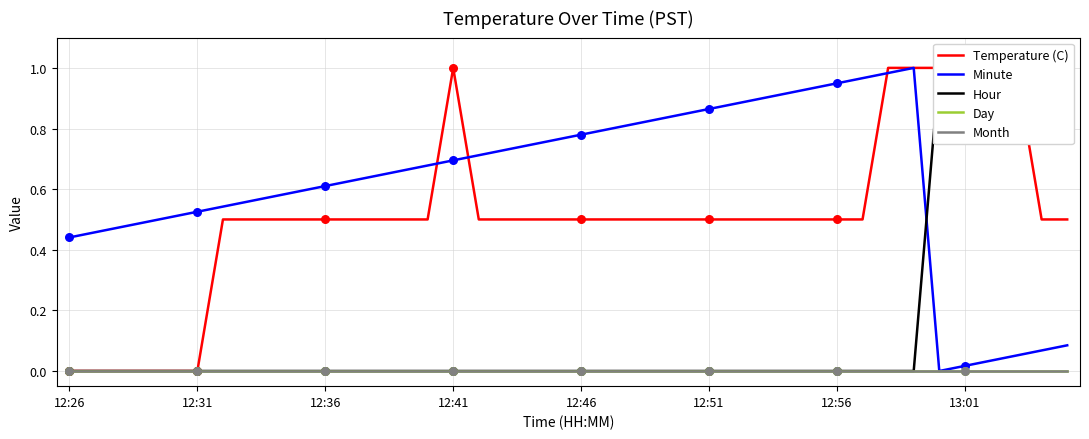

What are all the series names shown in the legend?

Temperature (C), Minute, Hour, Day, Month